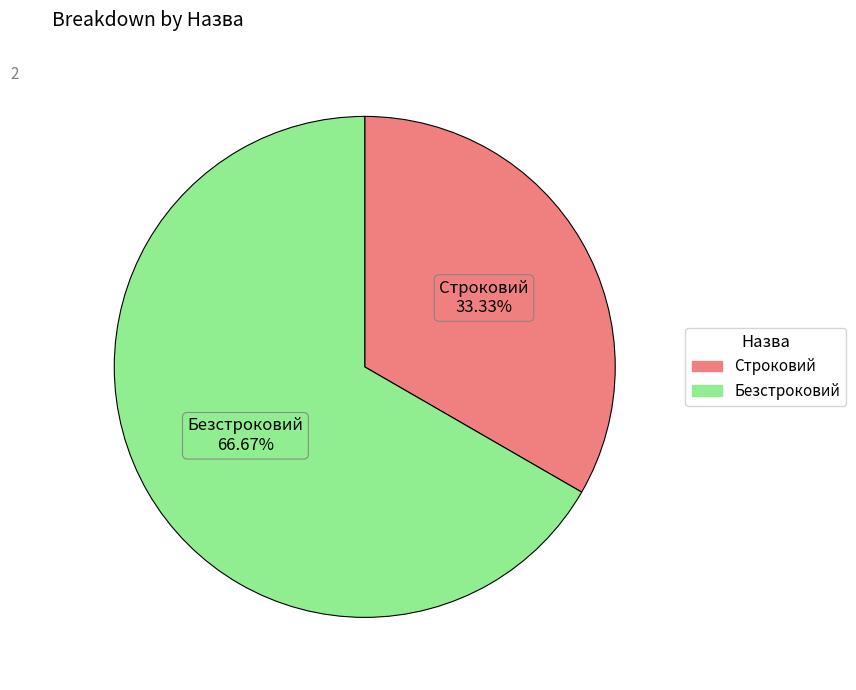

To the nearest percent, what is the combined percentage of Строковий and Безстроковий?

100%